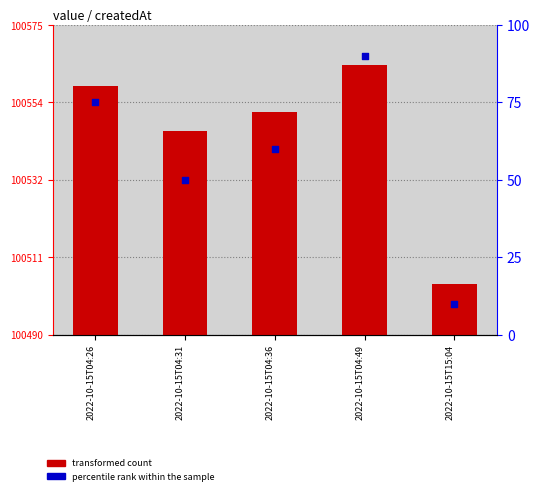

Which series has the largest total across all categories?

transformed count